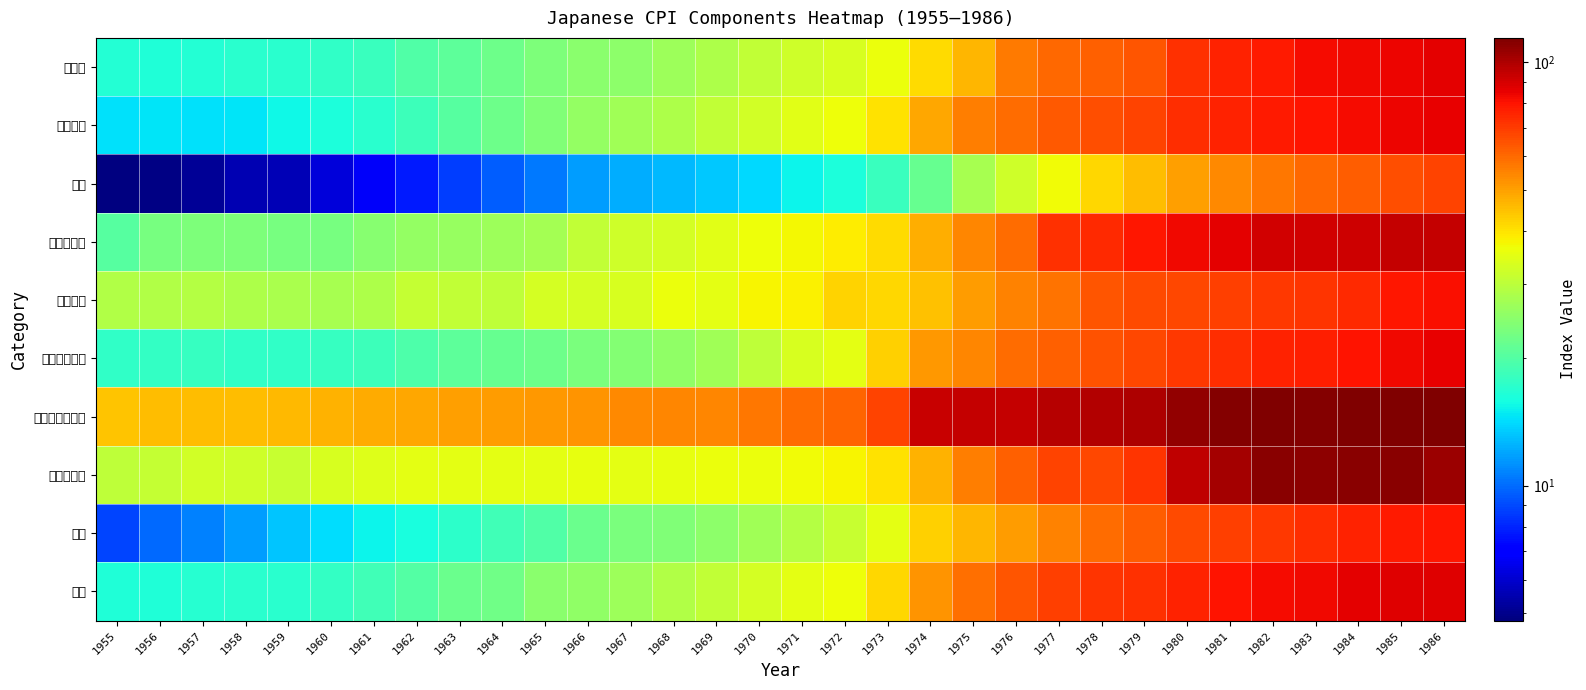

Between 1979 and 1974, which is larger?

1979